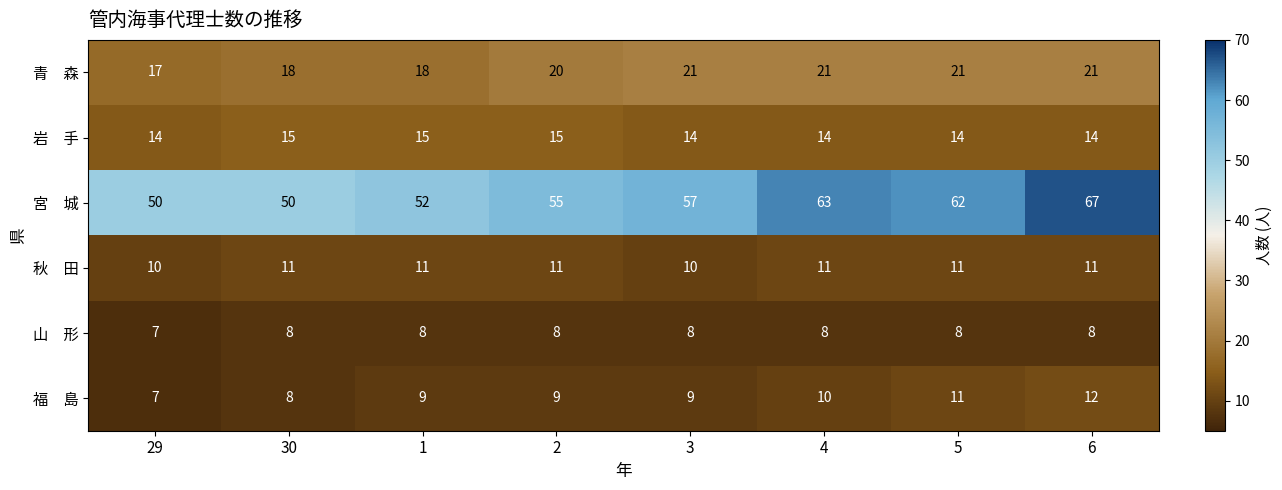

What is the total value across all series at 4?

127